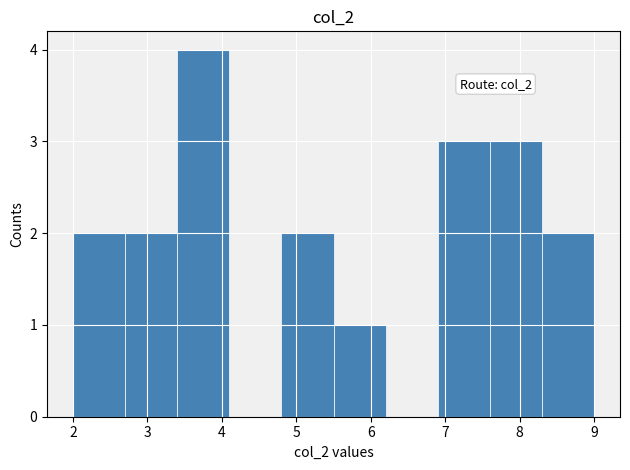

Over which range of the x-axis is the bar tallest?

3.4 to 4.1